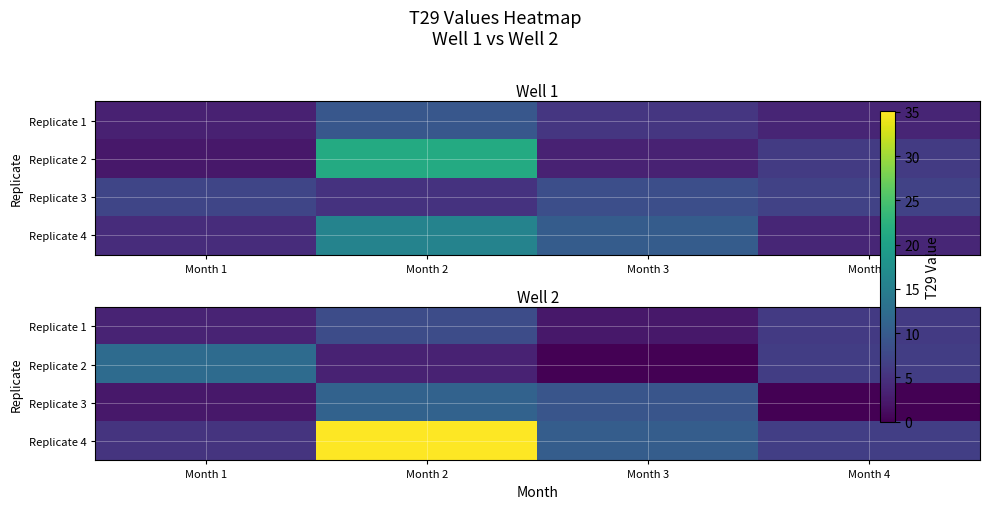

What is the difference between the Replicate 1 values at Month 1 and Month 3?

1.3